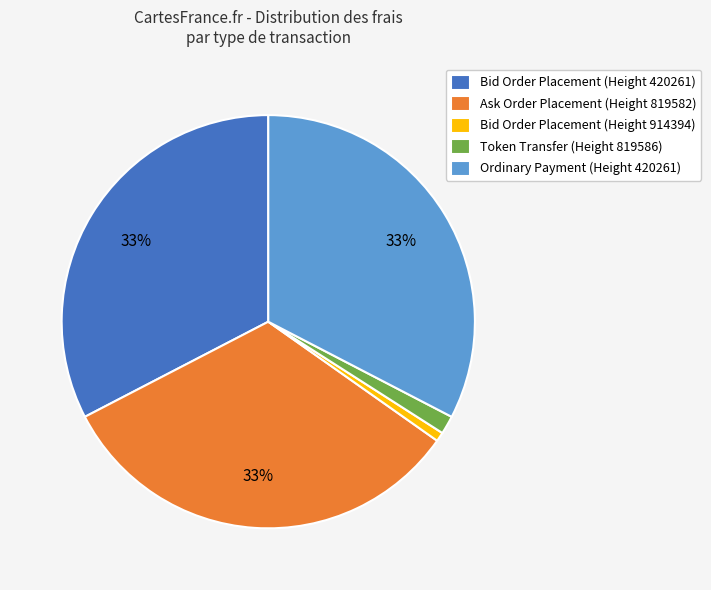

Do Token Transfer (Height 819586) and Bid Order Placement (Height 420261) together represent more than half of the pie?

No